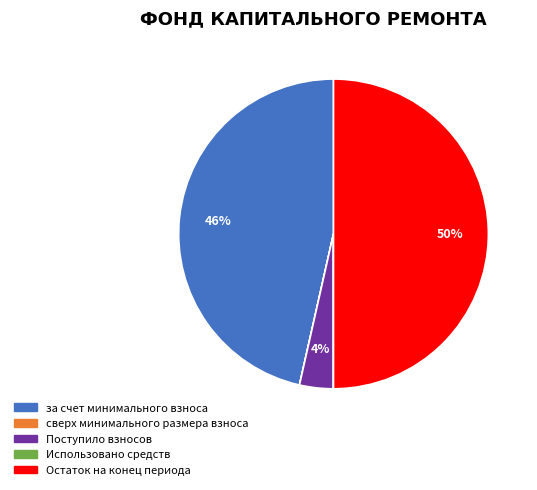

The Остаток на конец периода slice represents 59% of the pie. True or false?

False